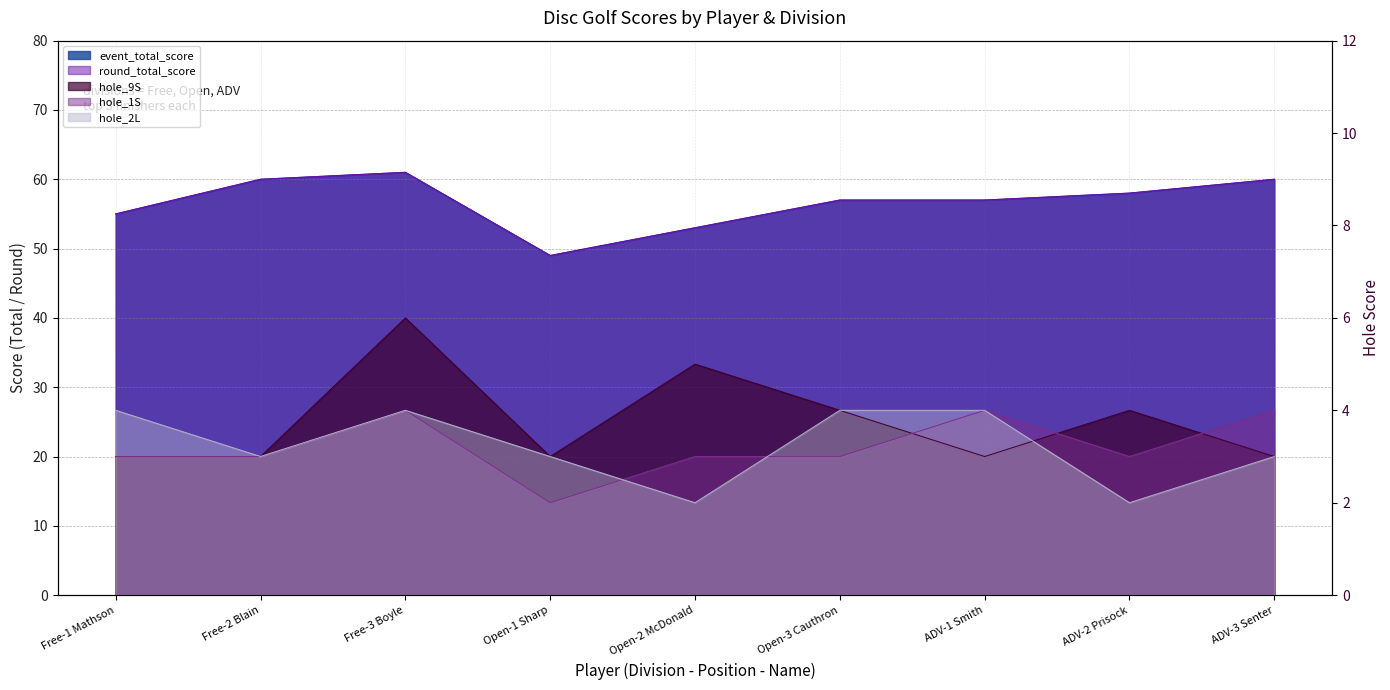

What is the spread (max minus min) of values at Open-3 Cauthron?

54